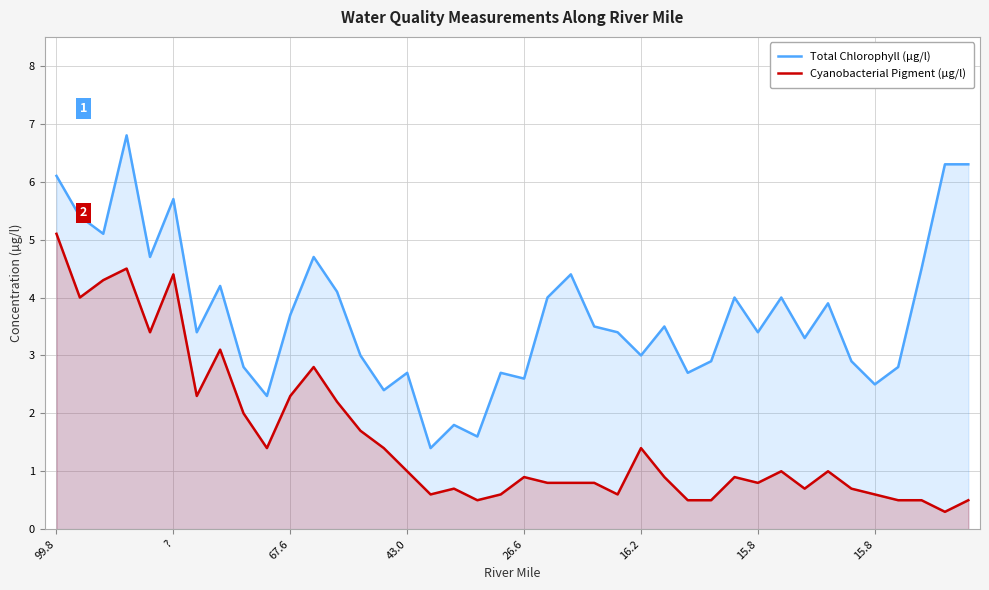

What is the difference between the maximum and minimum values in the Total Chlorophyll (µg/l) series?

5.4